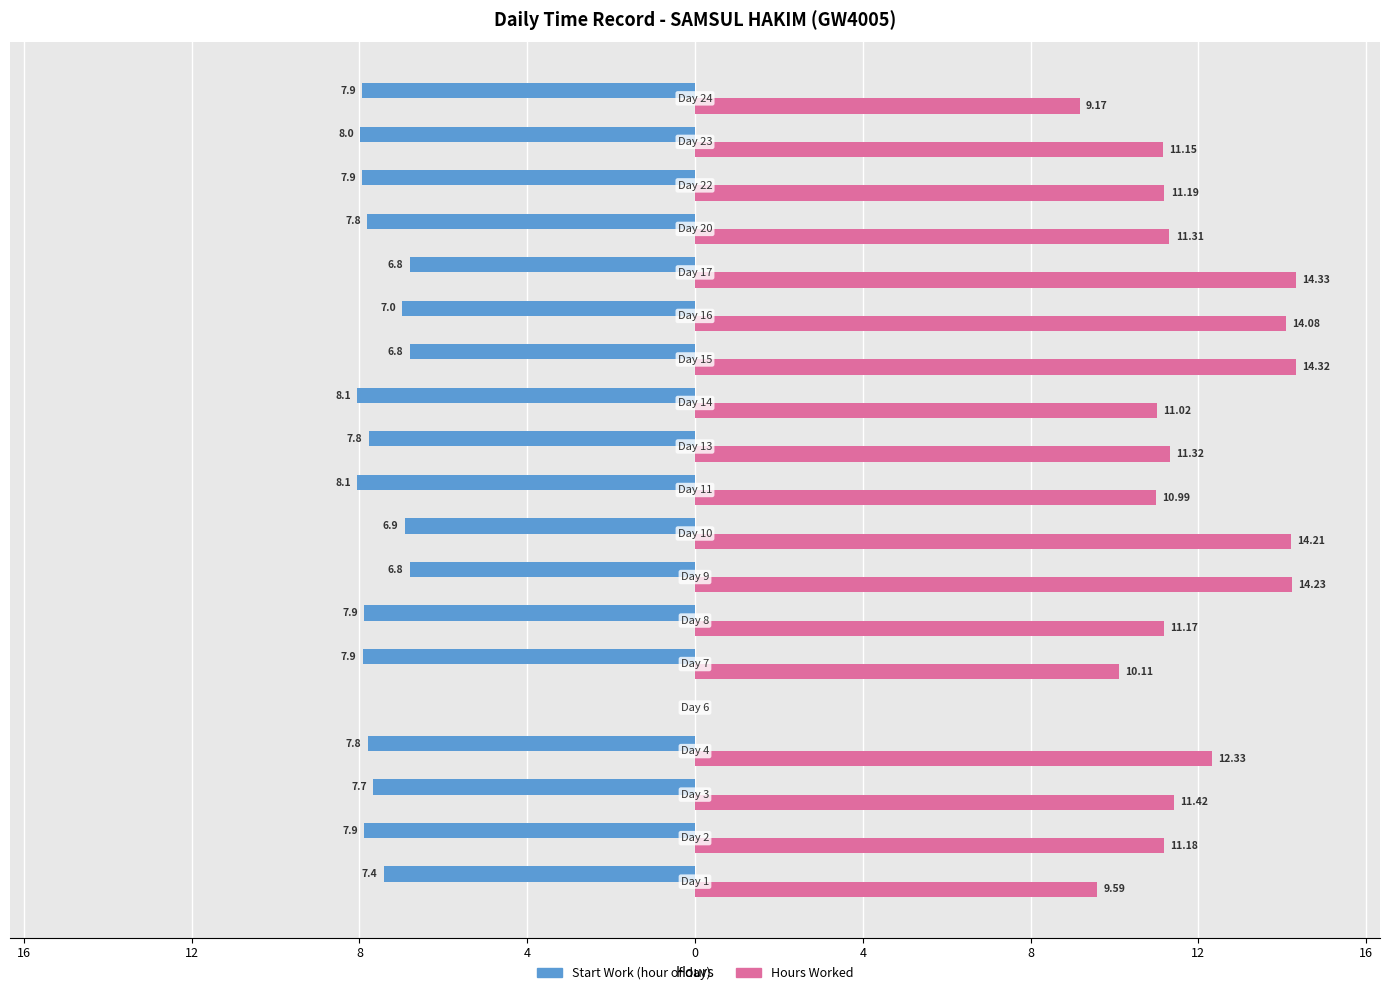

What is the value of the Start Work (hour of day) bar at the 1st from the left?

-7.4